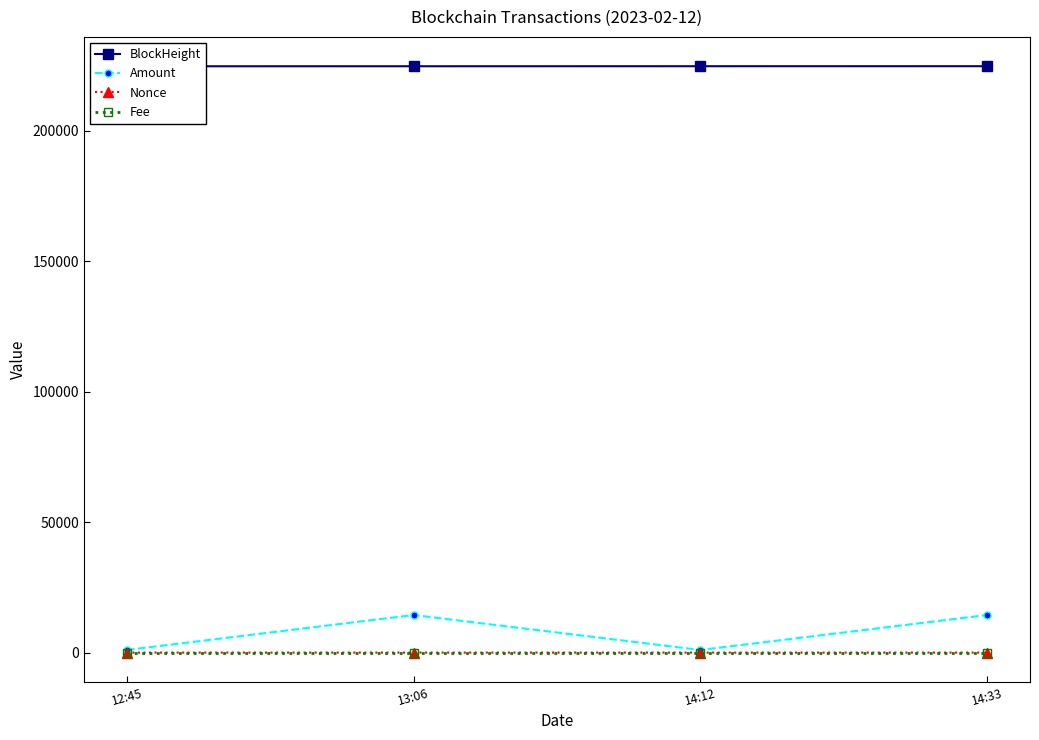

Is the value of BlockHeight at 14:12 greater than the value of Amount at 13:06?

Yes